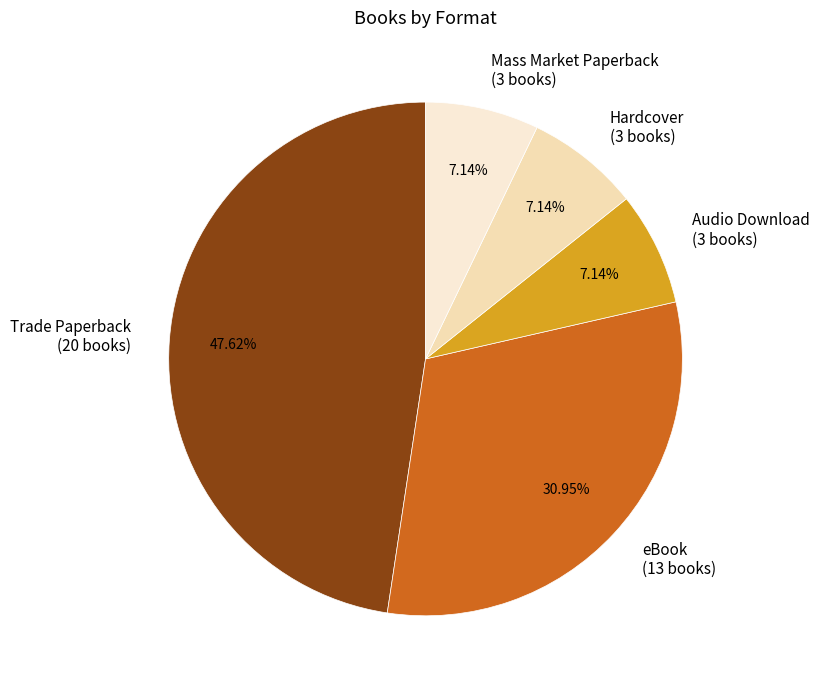

What is the ratio of the value at eBook to the value at Hardcover?

4.3